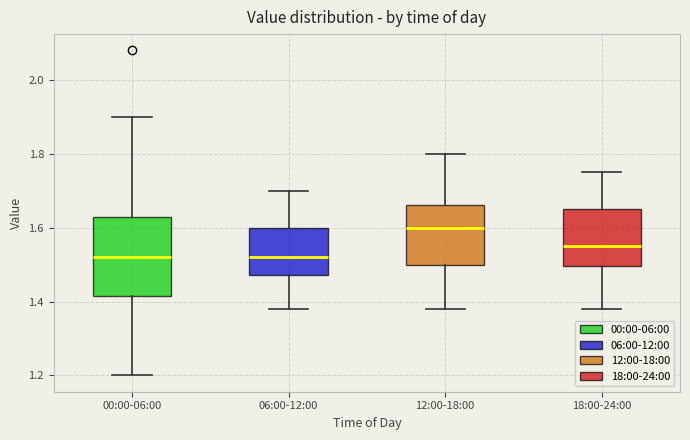

Which box is the tallest, from its lower edge to its upper edge?

00:00-06:00